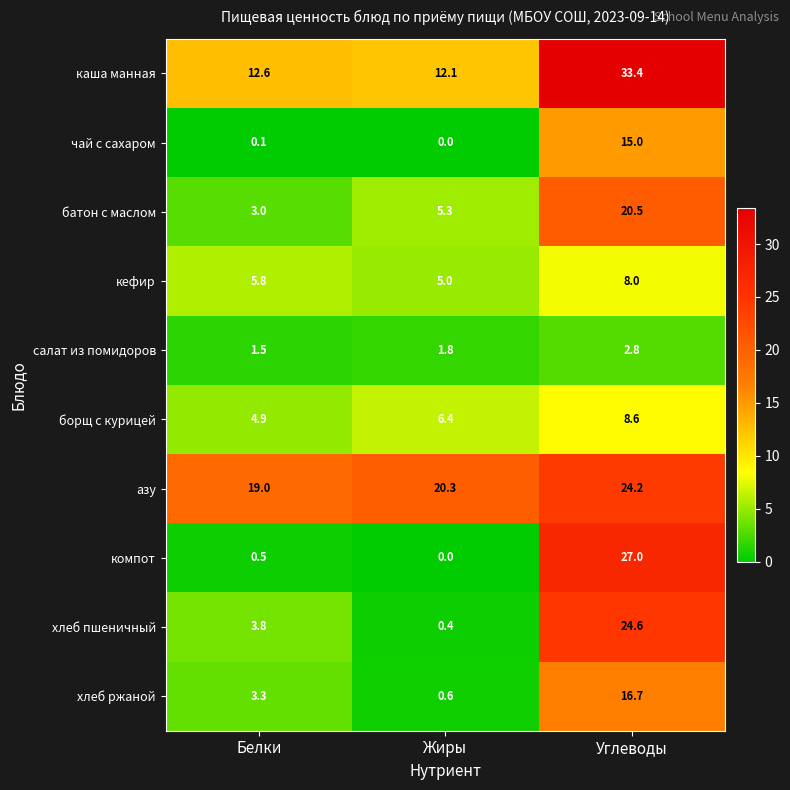

Count the number of categories in the chart.

3